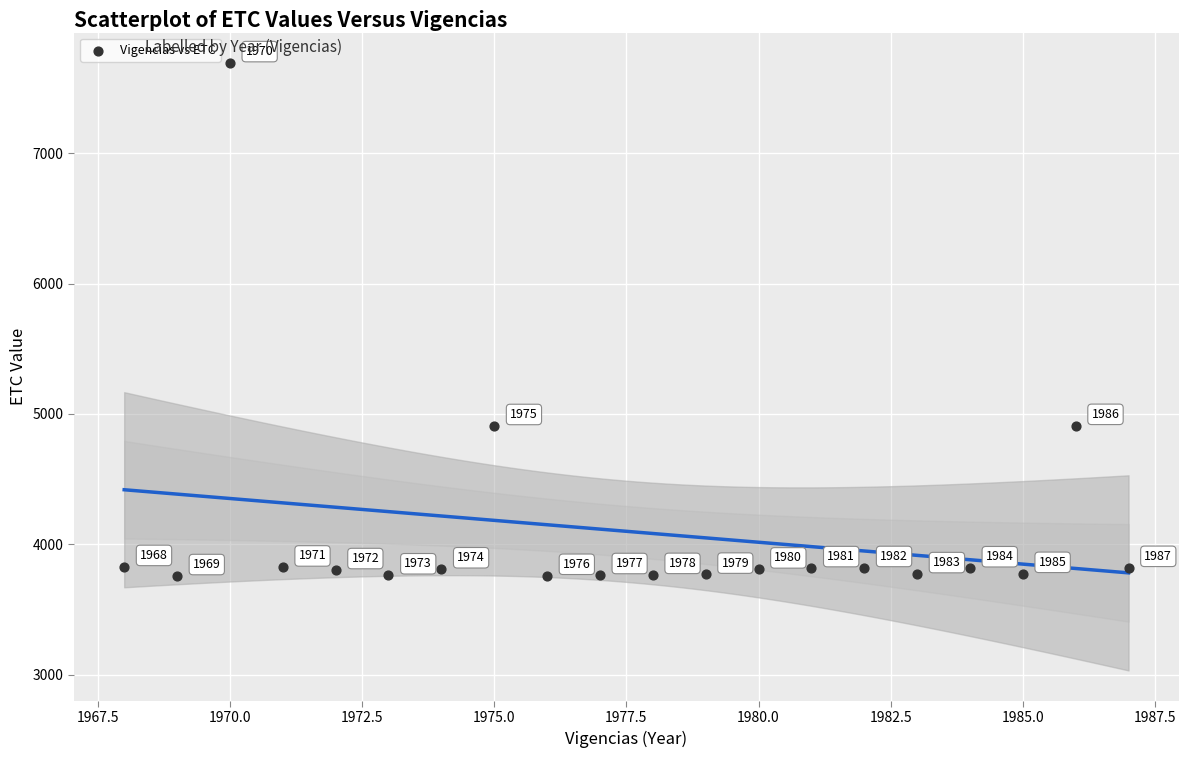

What is the range of Y values (max minus min)?

3934